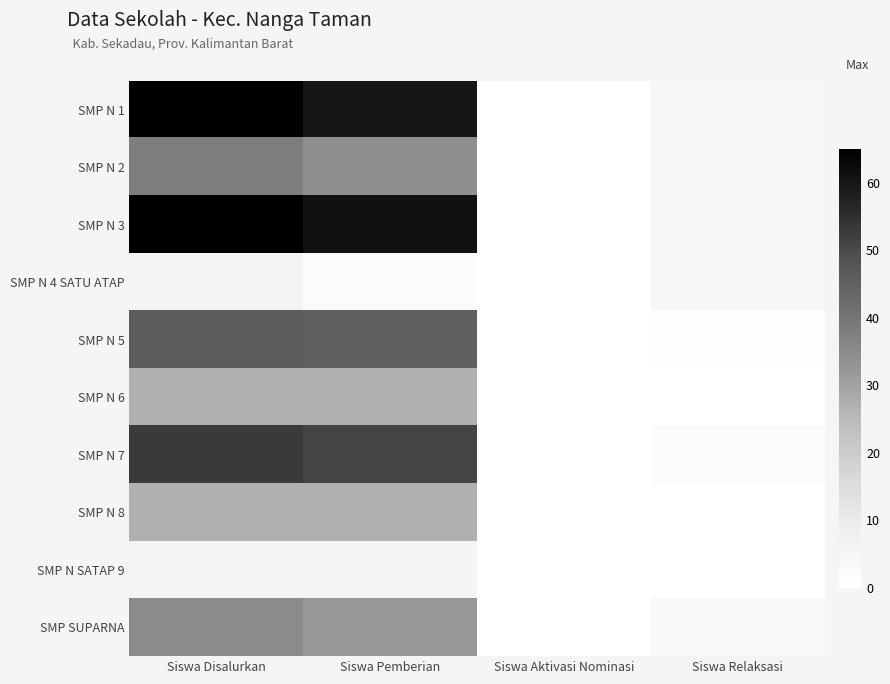

Reading left to right, transcribe all the data shown in this chart.

SMP N 1: Siswa Disalurkan=65	Siswa Pemberian=60	Siswa Aktivasi Nominasi=0	Siswa Relaksasi=5
SMP N 2: Siswa Disalurkan=38	Siswa Pemberian=34	Siswa Aktivasi Nominasi=0	Siswa Relaksasi=4
SMP N 3: Siswa Disalurkan=65	Siswa Pemberian=61	Siswa Aktivasi Nominasi=0	Siswa Relaksasi=4
SMP N 4 SATU ATAP: Siswa Disalurkan=6	Siswa Pemberian=2	Siswa Aktivasi Nominasi=0	Siswa Relaksasi=4
SMP N 5: Siswa Disalurkan=46	Siswa Pemberian=45	Siswa Aktivasi Nominasi=0	Siswa Relaksasi=1
SMP N 6: Siswa Disalurkan=27	Siswa Pemberian=27	Siswa Aktivasi Nominasi=0	Siswa Relaksasi=0
SMP N 7: Siswa Disalurkan=53	Siswa Pemberian=51	Siswa Aktivasi Nominasi=0	Siswa Relaksasi=2
SMP N 8: Siswa Disalurkan=27	Siswa Pemberian=27	Siswa Aktivasi Nominasi=0	Siswa Relaksasi=0
SMP N SATAP 9: Siswa Disalurkan=6	Siswa Pemberian=6	Siswa Aktivasi Nominasi=0	Siswa Relaksasi=0
SMP SUPARNA: Siswa Disalurkan=35	Siswa Pemberian=32	Siswa Aktivasi Nominasi=0	Siswa Relaksasi=3